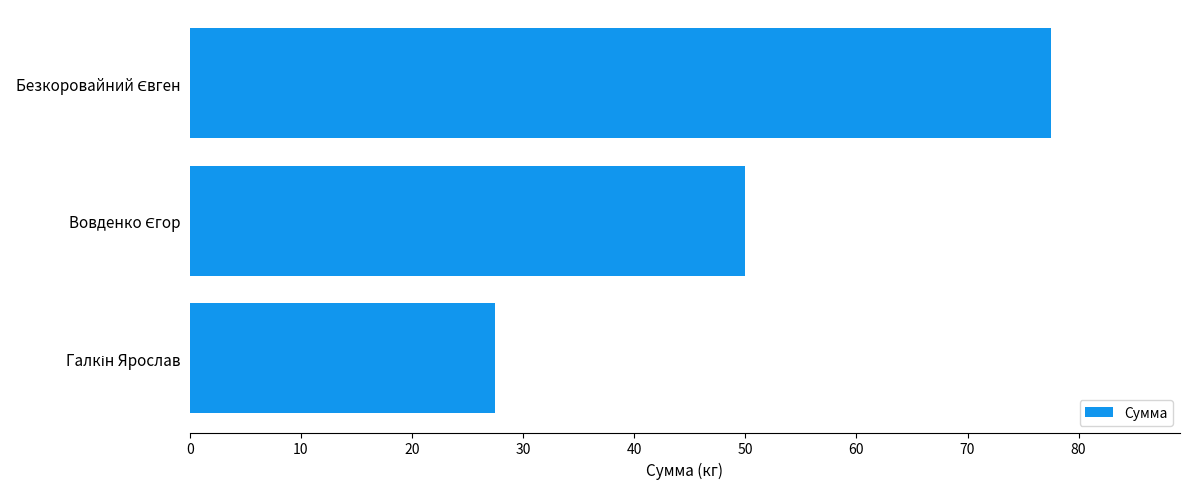

What is the smallest value displayed?

27.5